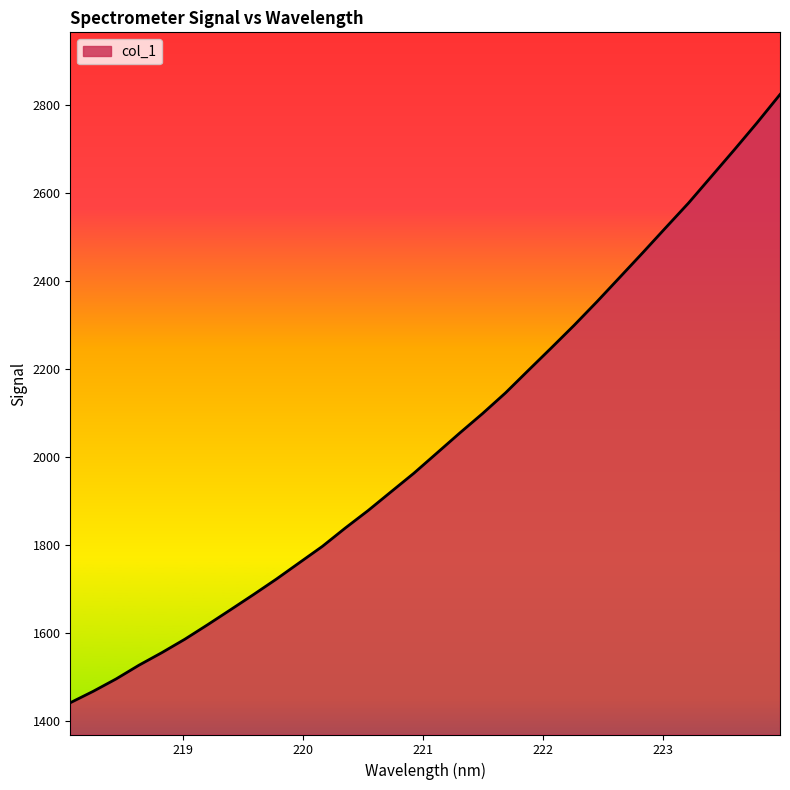

What is the smallest value displayed?

1442.2